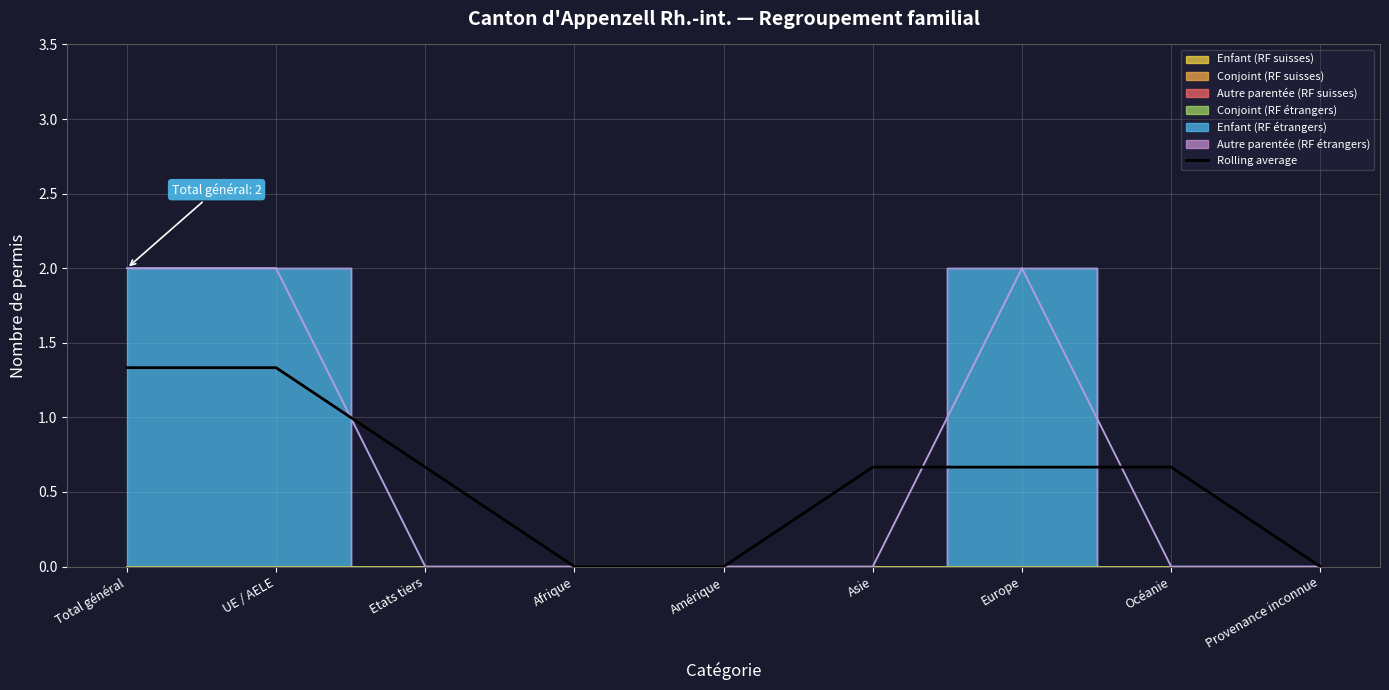

Is it true that Rolling average equals 0.0 at Amérique?

True